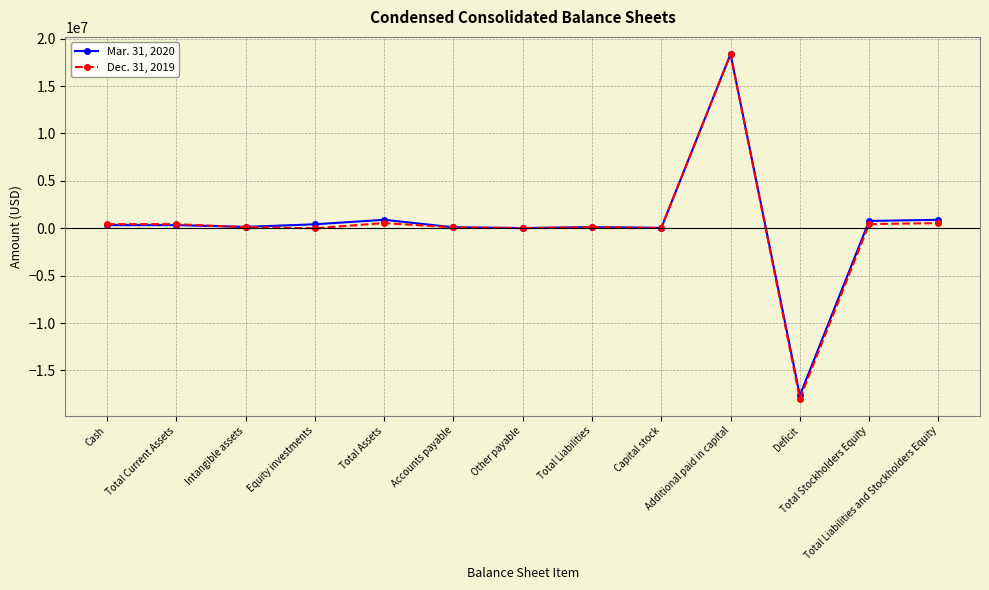

What is the minimum value shown in the chart?

-17969641